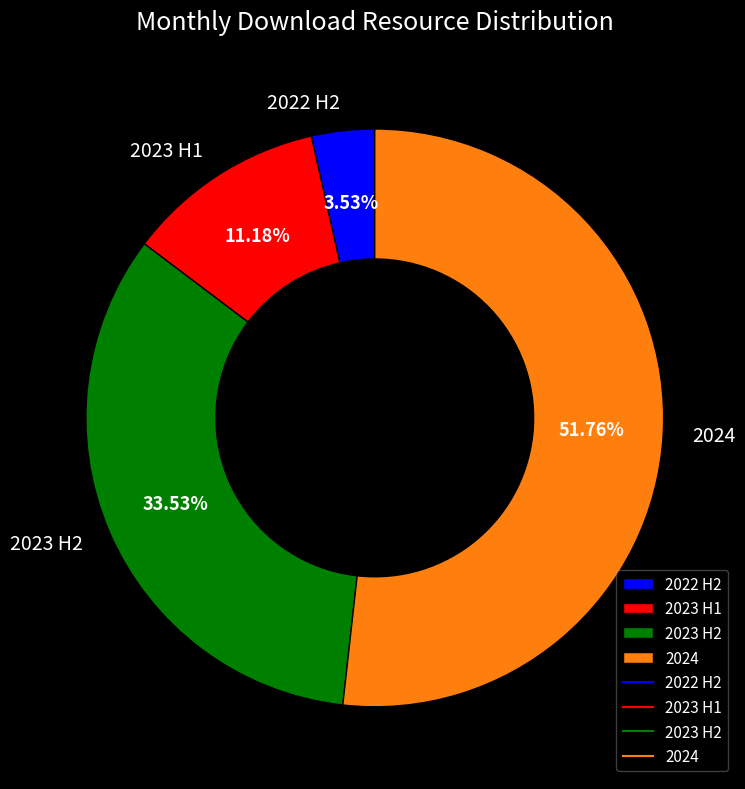

What is the smallest slice in the pie chart?

2022 H2